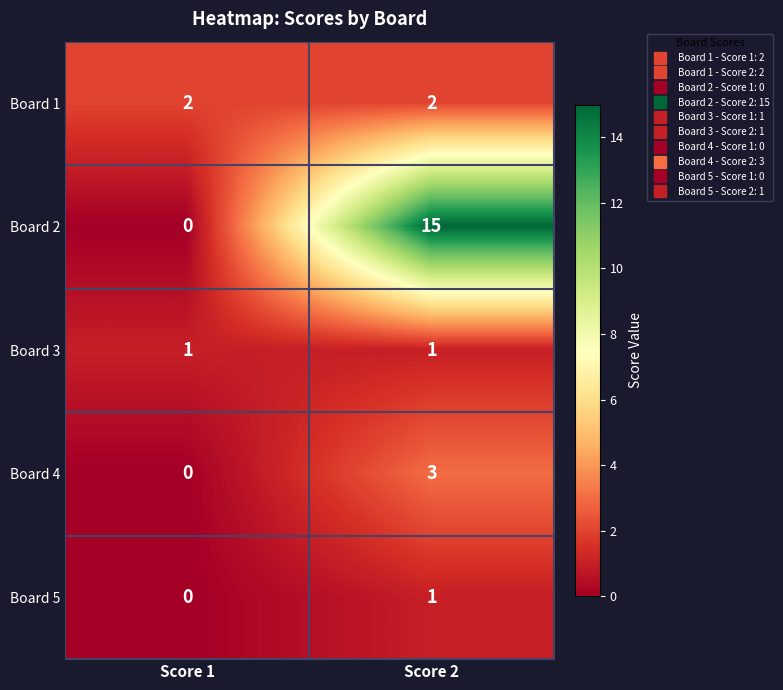

True or false: Board 2 has a value of 7 at Score 1.

False